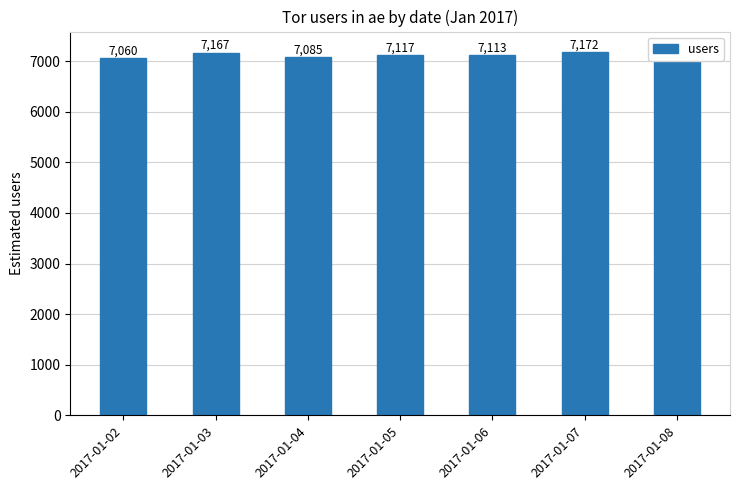

Reading left to right, extract all data points from this chart.

2017-01-02=7060	2017-01-03=7167	2017-01-04=7085	2017-01-05=7117	2017-01-06=7113	2017-01-07=7172	2017-01-08=7221